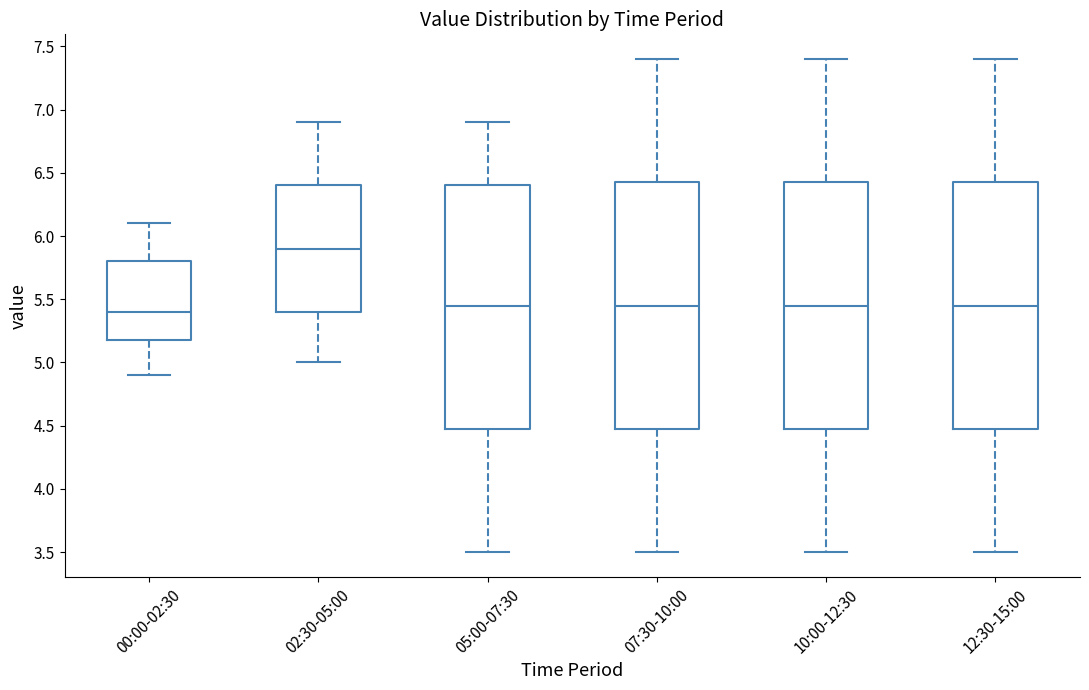

Where does the median line of the box for 07:30-10:00 sit on the y-axis? The values are not printed on the chart, so give them approximately, as read against the axis.

5.45